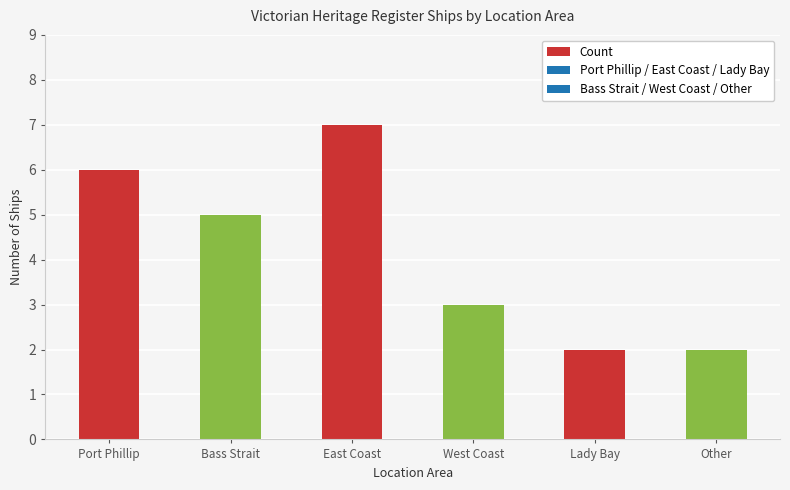

What is the ratio of the value at Bass Strait to the value at East Coast?

0.7